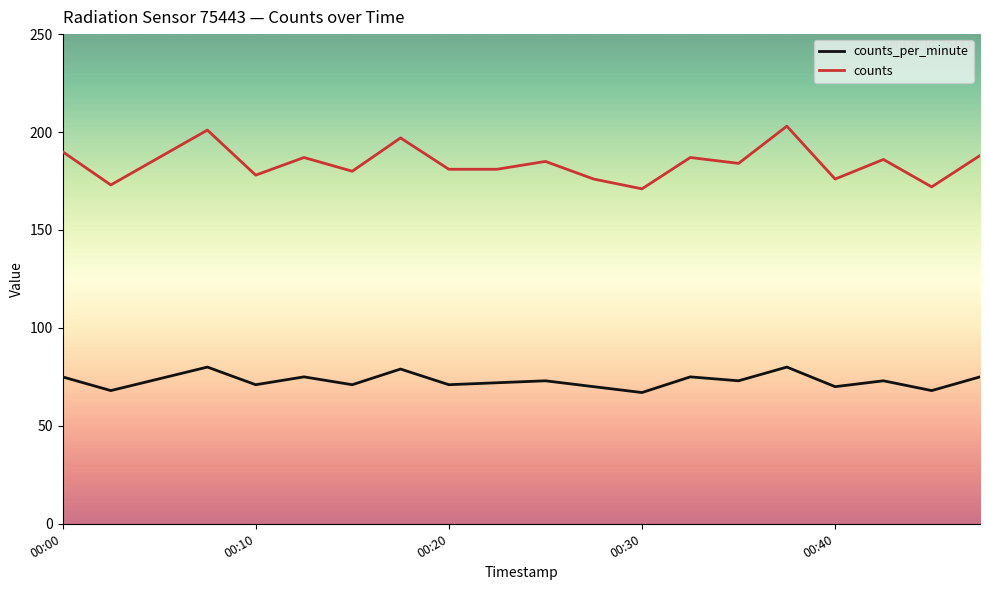

What is the difference between the maximum and minimum values in the counts series?

32